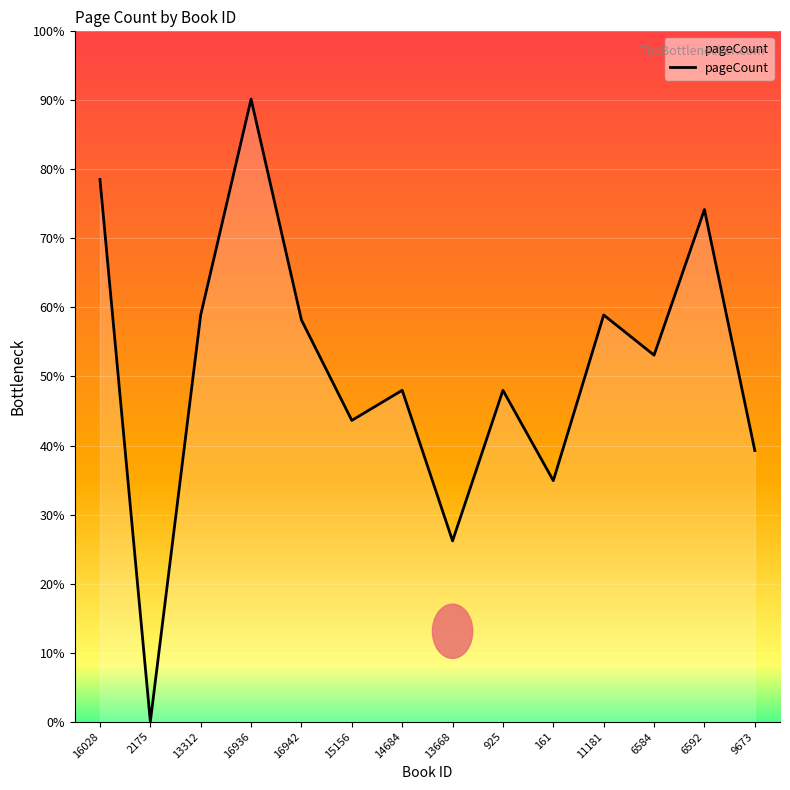

Reading right to left, transcribe all the data shown in this chart.

216	408	292	324	192	264	144	264	240	320	496	324	0	432